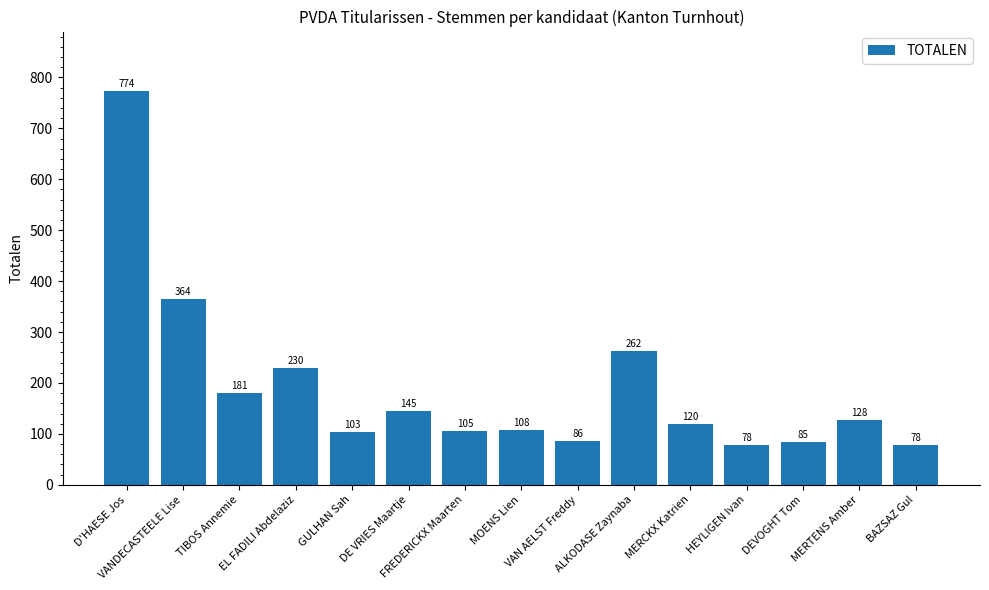

How many bars are there in total?

15